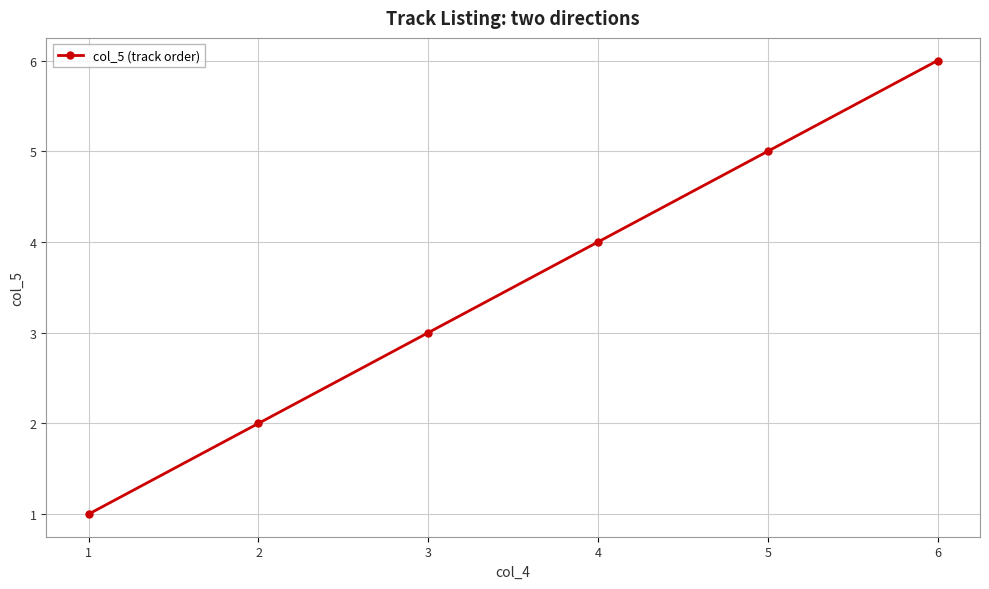

Is it true that the value at 6 is 11?

False